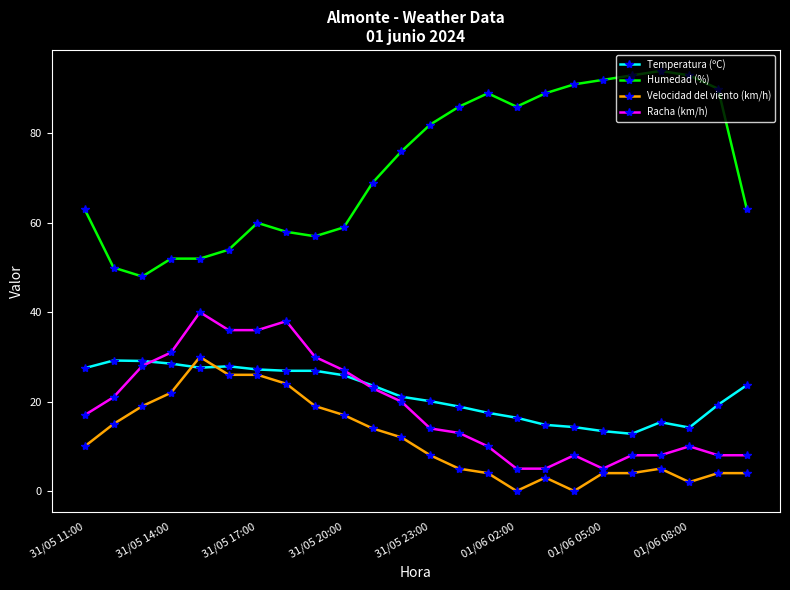

What is the value of the Temperatura (ºC) point at the 12th from the left?

21.1